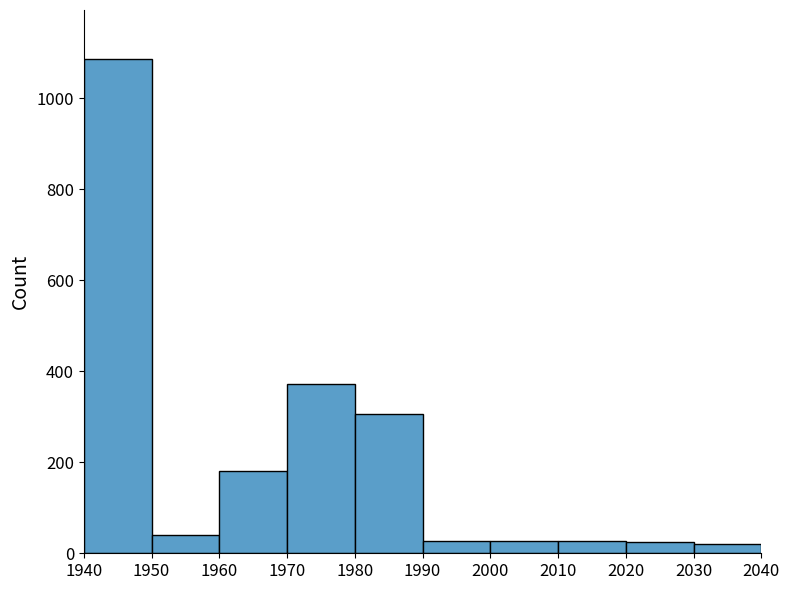

What is the change in value from 1940 to 1960?

-904